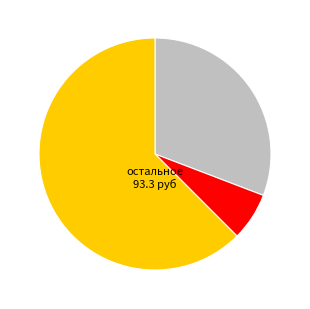

How many segments does this pie chart have?

3